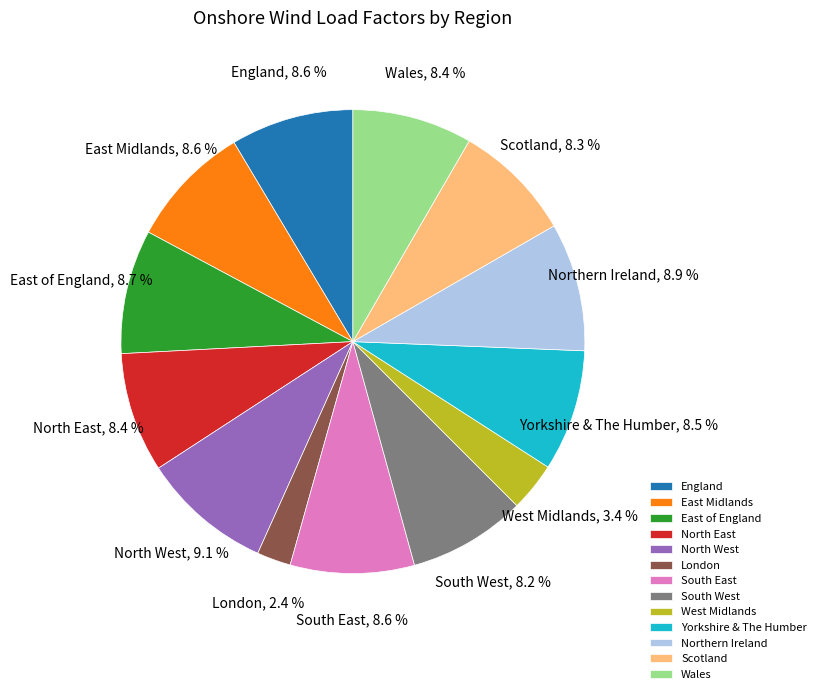

Do Yorkshire & The Humber and Wales together represent more than half of the pie?

No